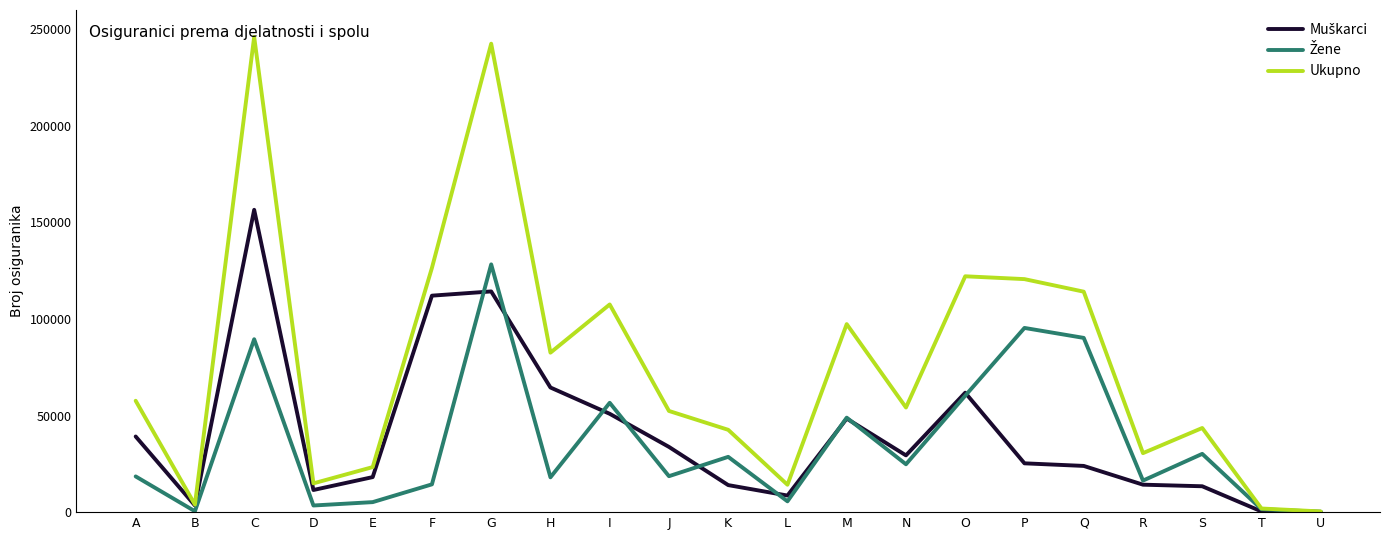

What is the maximum value shown in the chart?

246072